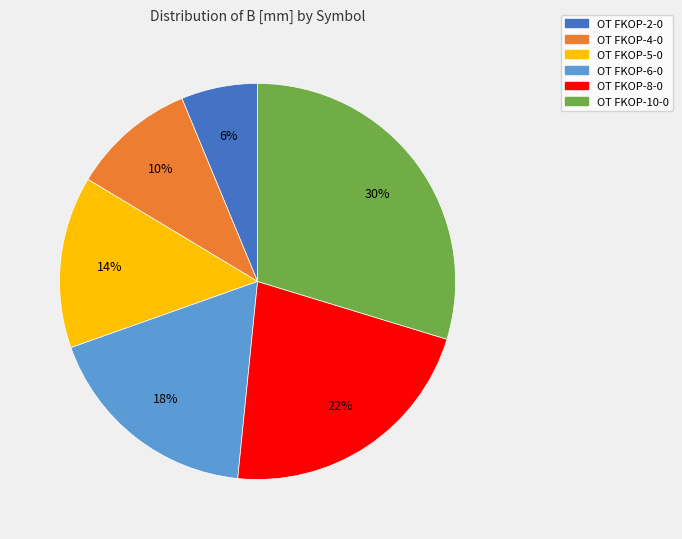

To the nearest percent, what percentage of the pie is OT FKOP-5-0?

14%